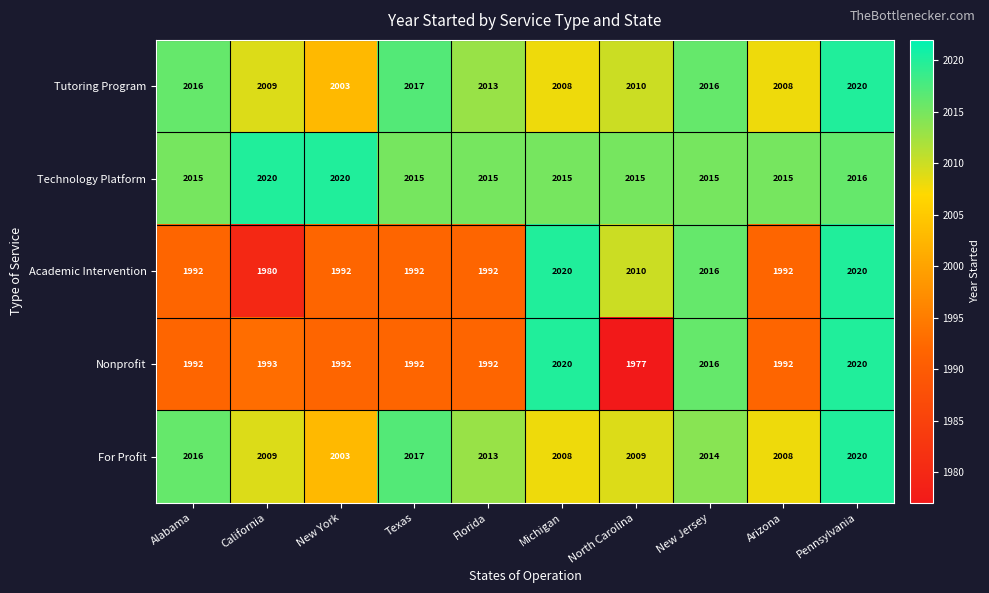

The For Profit series shows 3019 at Florida. True or false?

False